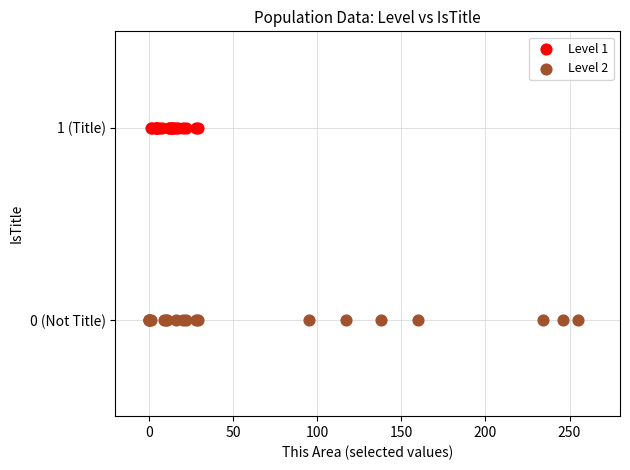

Which series reaches the maximum Y coordinate?

Level 1